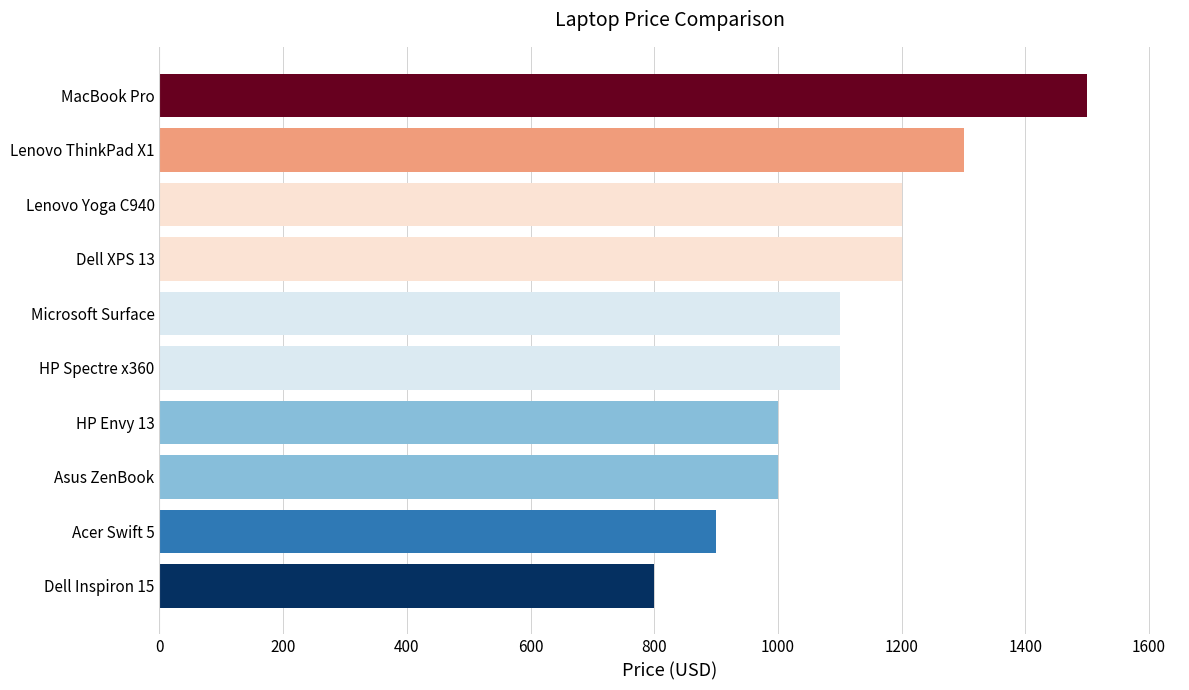

The value at Dell Inspiron 15 is 800. True or false?

True